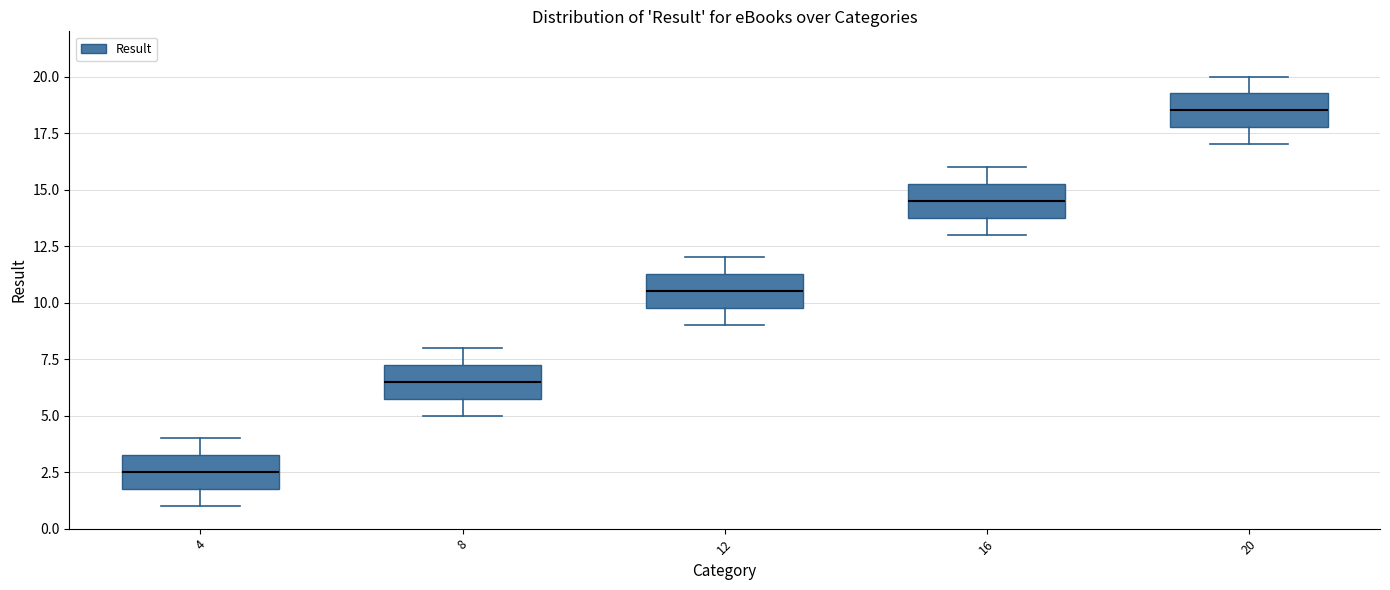

Reading left to right, transcribe this box plot: for each box, give where its median line is, the range the box spans, and where its two whiskers end, as read against the y-axis. The values are not printed on the chart, so give them approximately, as read against the axis.

4: median 2.5, box 2.0 to 3.5, whiskers 1.0 to 4.0
8: median 6.5, box 6.0 to 7.5, whiskers 5.0 to 8.0
12: median 10.5, box 10.0 to 11.5, whiskers 9.0 to 12.0
16: median 14.5, box 14.0 to 15.5, whiskers 13.0 to 16.0
20: median 18.5, box 18.0 to 19.5, whiskers 17.0 to 20.0